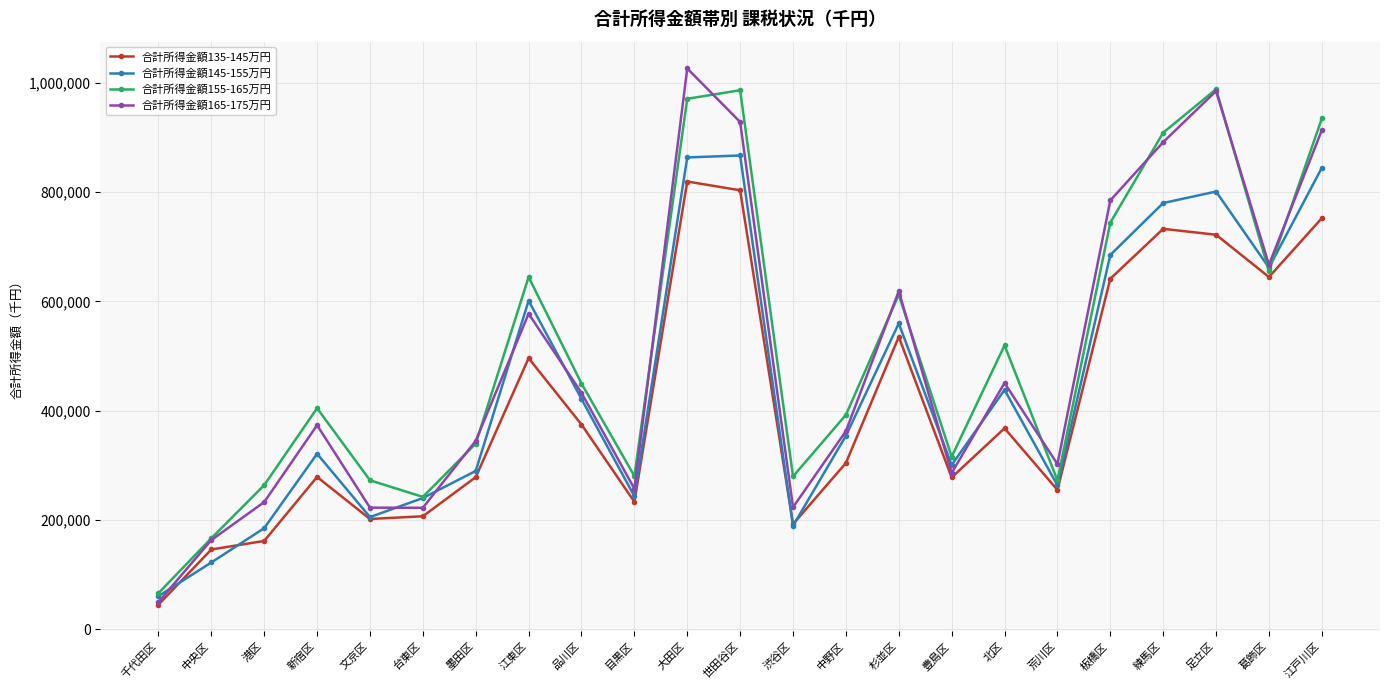

List the series in order of their overall mean, lowest first.

合計所得金額135-145万円, 合計所得金額145-155万円, 合計所得金額165-175万円, 合計所得金額155-165万円